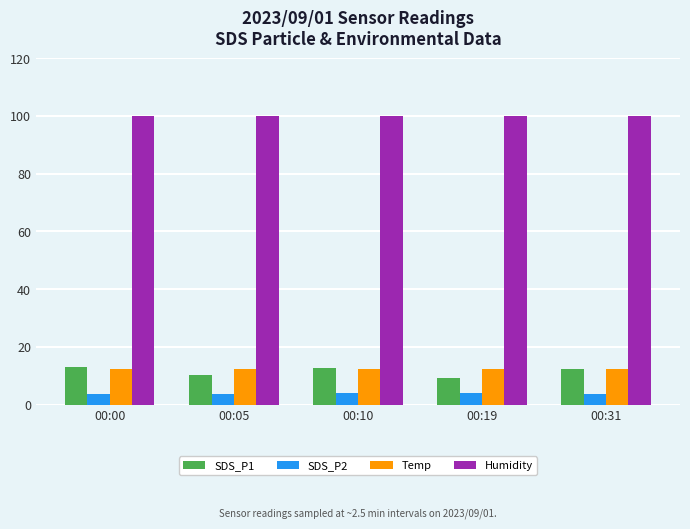

Which series has the largest total across all categories?

Humidity